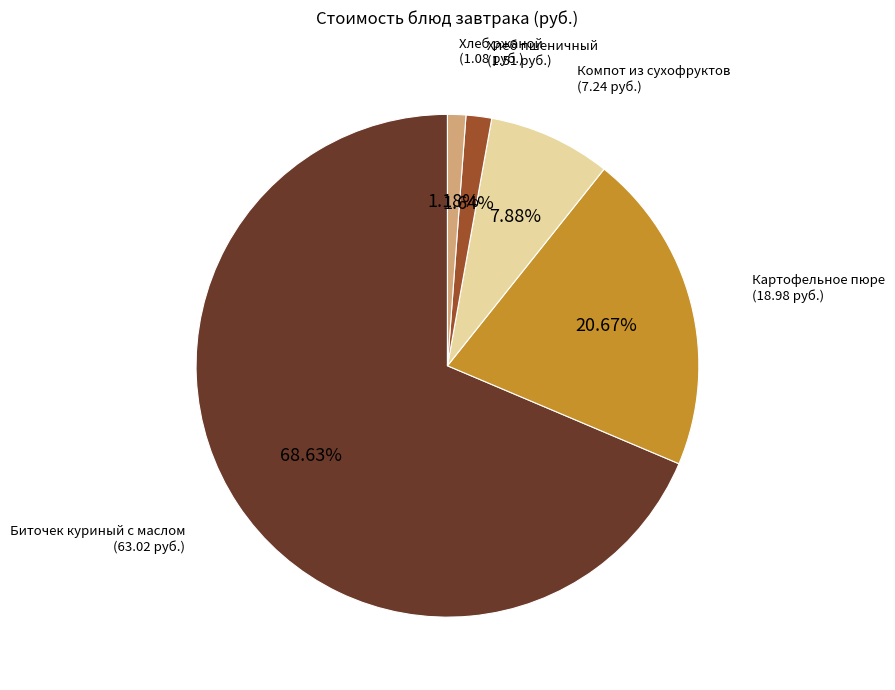

Is there any slice that represents more than half of the pie?

Yes